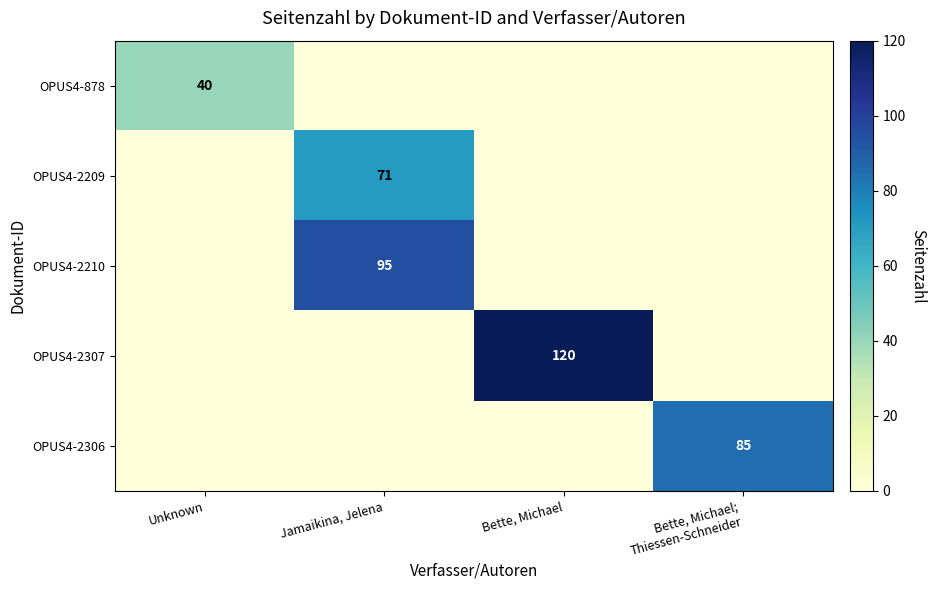

The value of OPUS4-2209 at Jamaikina, Jelena is 71. True or false?

True